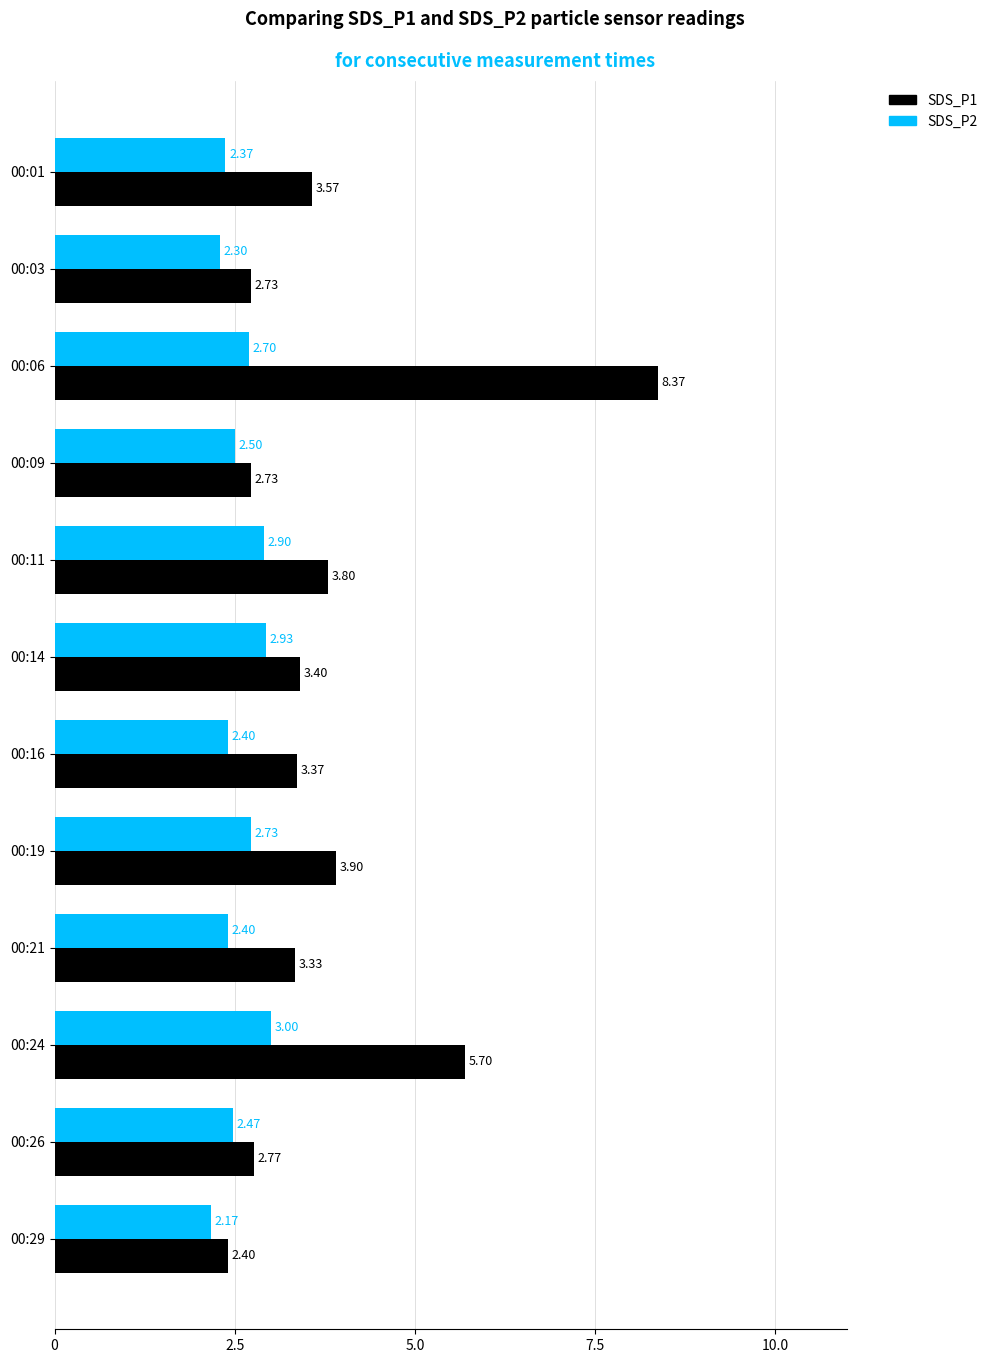

What is the average value of the SDS_P1 series?

3.8